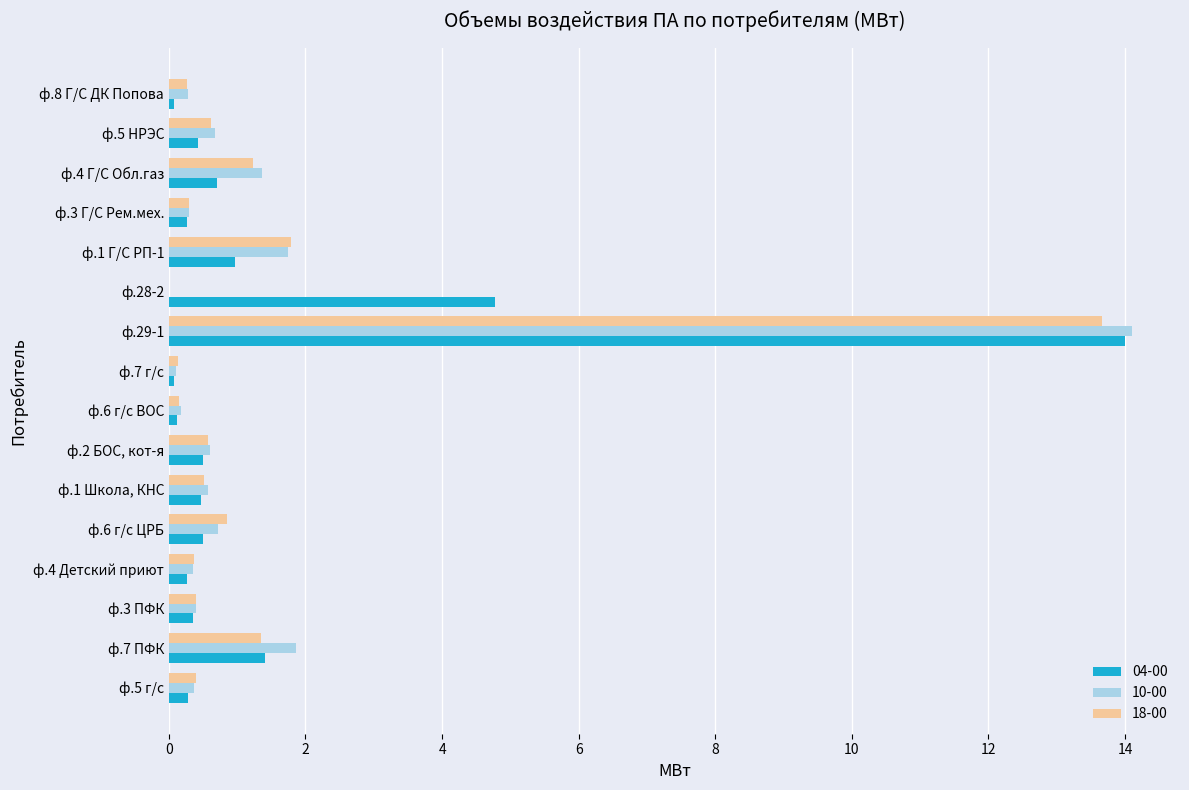

What is the maximum value shown in the chart?

14.1